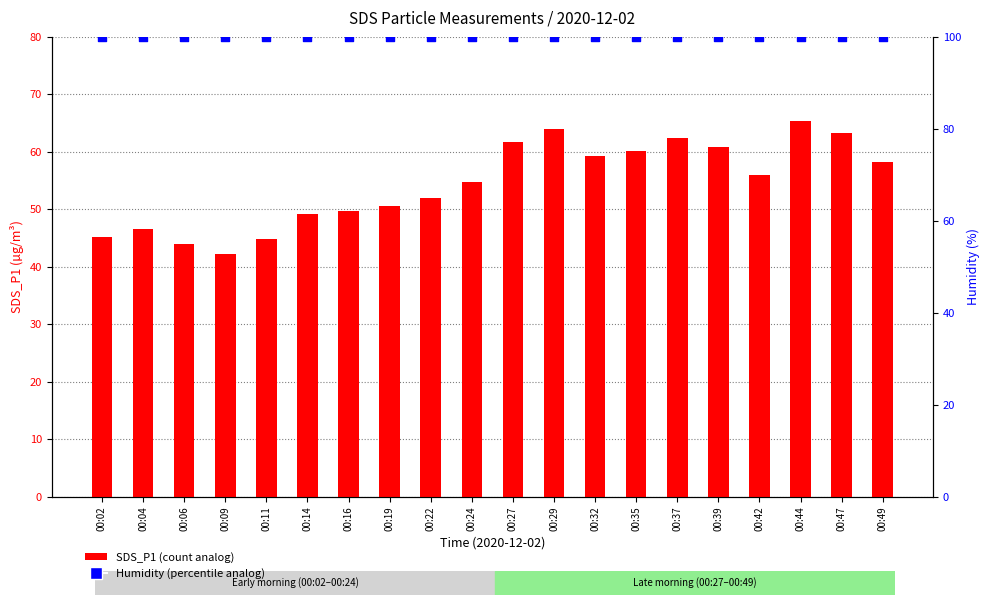

At which category is the sum across all series the highest?

00:44